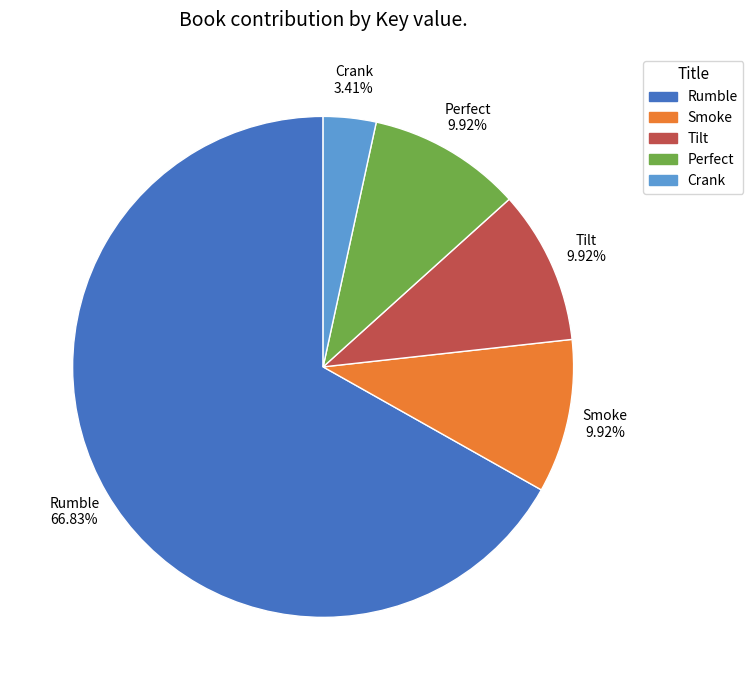

What percentage is the Perfect slice, to the nearest percent?

10%